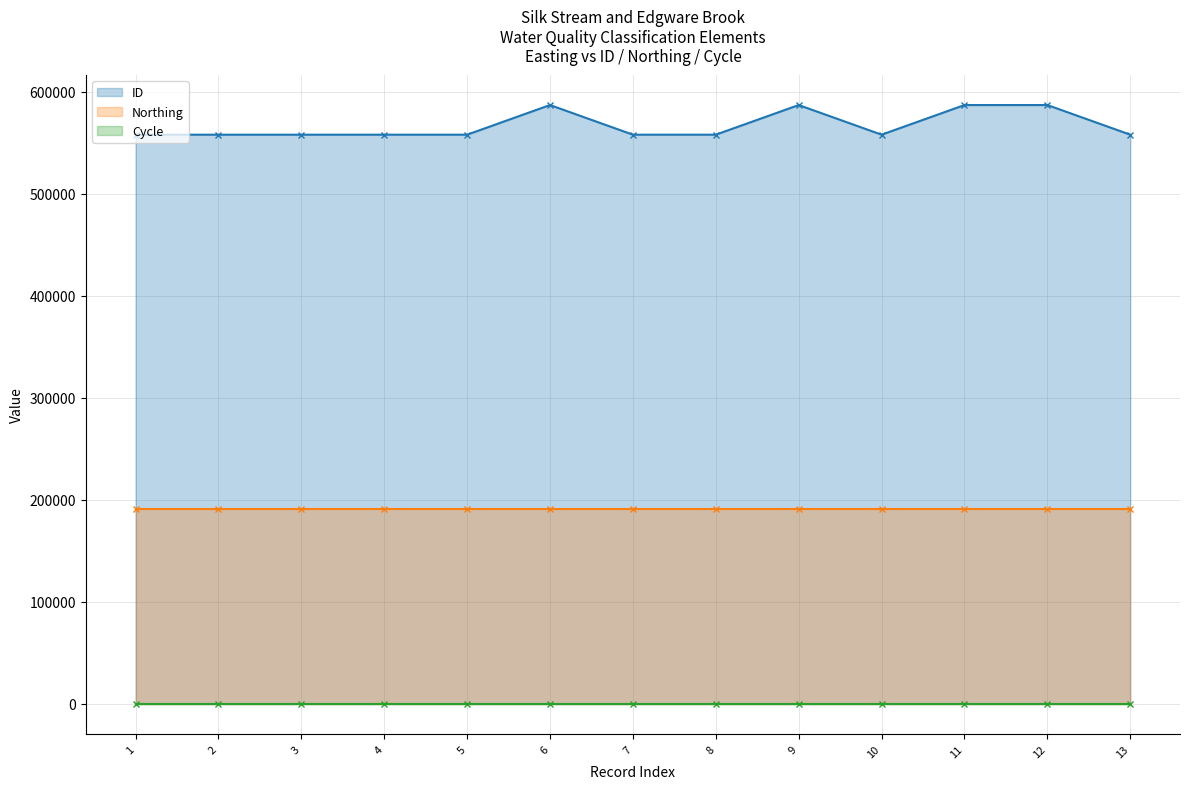

List the series in order of their peak value, lowest first.

Cycle, Northing, ID